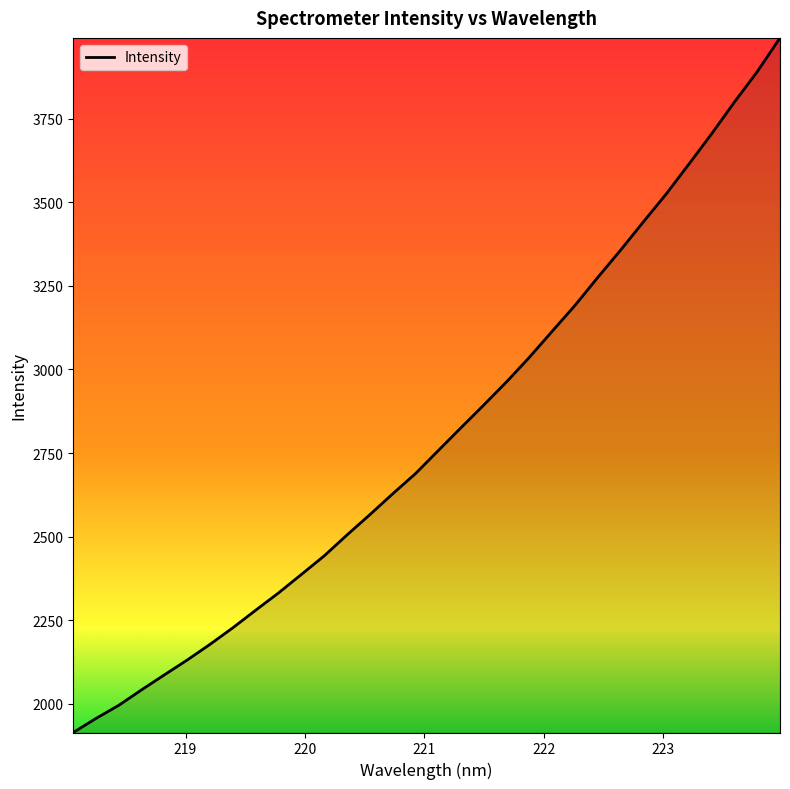

What is the smallest value displayed?

1913.4